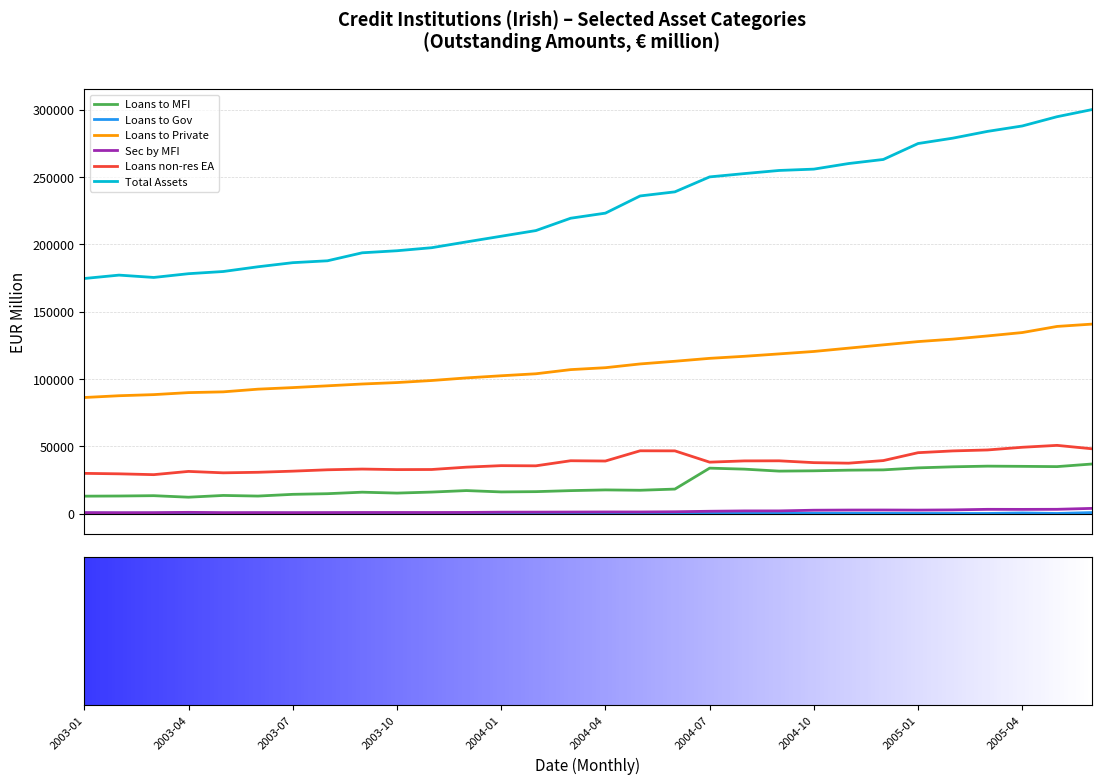

Which series has the largest range (max minus min)?

Total Assets